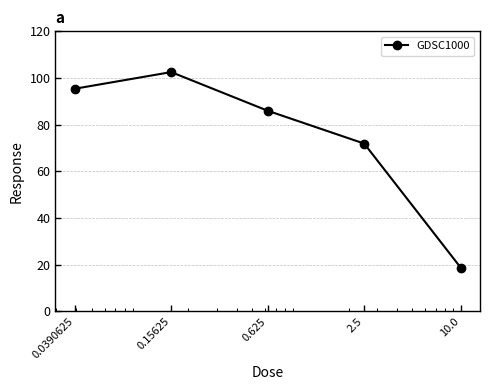

What is the value of the 3rd point from the left?

86.0